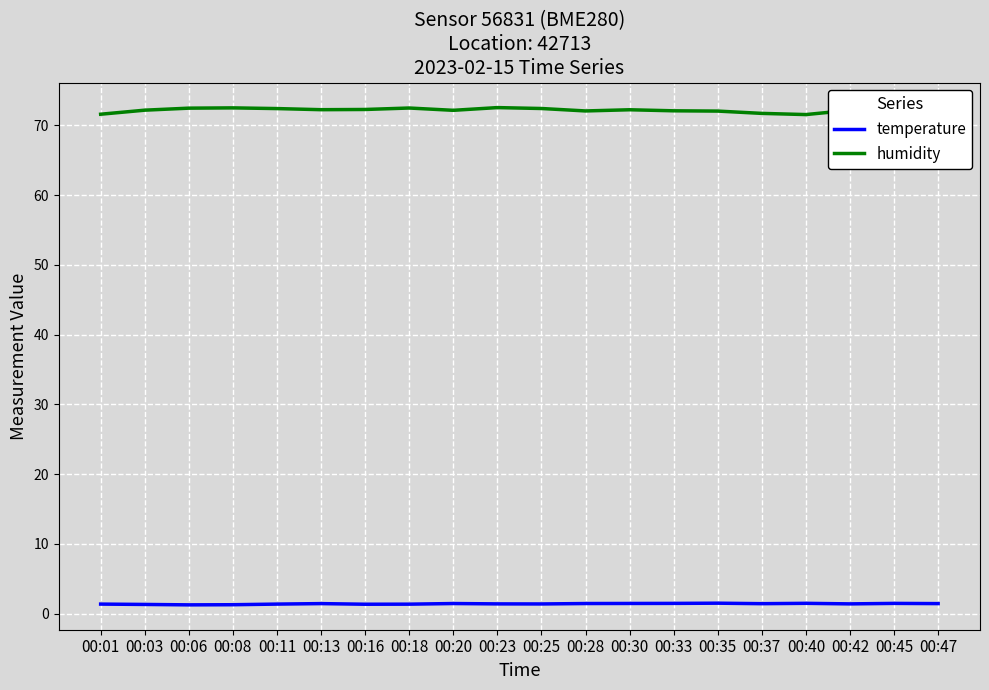

What is the difference between the maximum and minimum values in the temperature series?

0.2